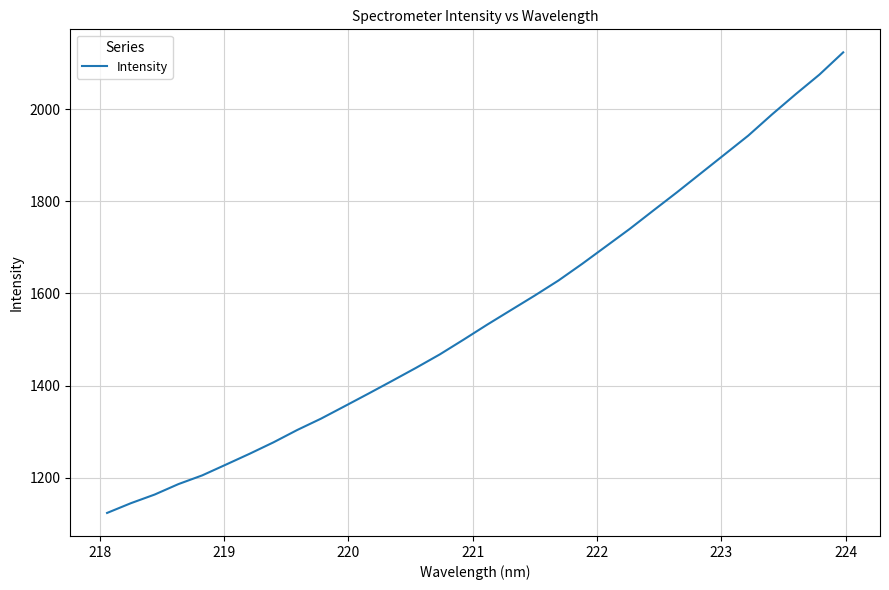

What is the difference between the maximum and minimum values?

999.5